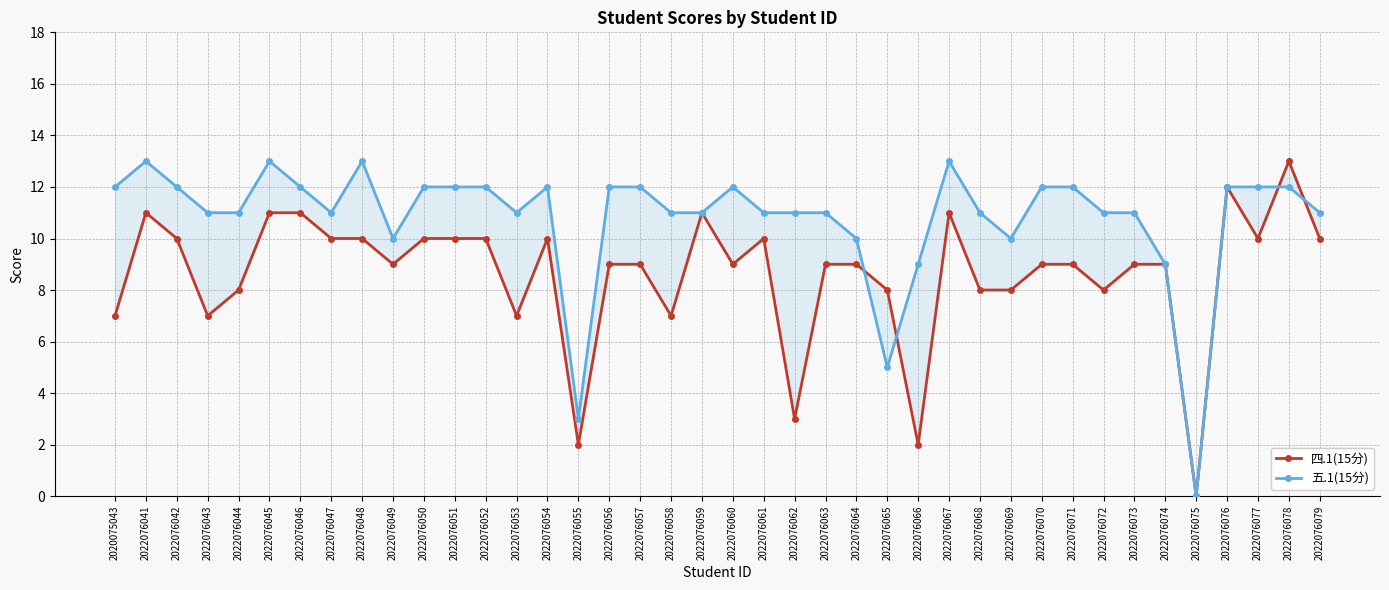

Rank the categories by 四.1(15分) value from highest to lowest.

2022076078, 2022076076, 2022076041, 2022076045, 2022076046, 2022076059, 2022076067, 2022076042, 2022076047, 2022076048, 2022076050, 2022076051, 2022076052, 2022076054, 2022076061, 2022076077, 2022076079, 2022076049, 2022076056, 2022076057, 2022076060, 2022076063, 2022076064, 2022076070, 2022076071, 2022076073, 2022076074, 2022076044, 2022076065, 2022076068, 2022076069, 2022076072, 2020075043, 2022076043, 2022076053, 2022076058, 2022076062, 2022076055, 2022076066, 2022076075